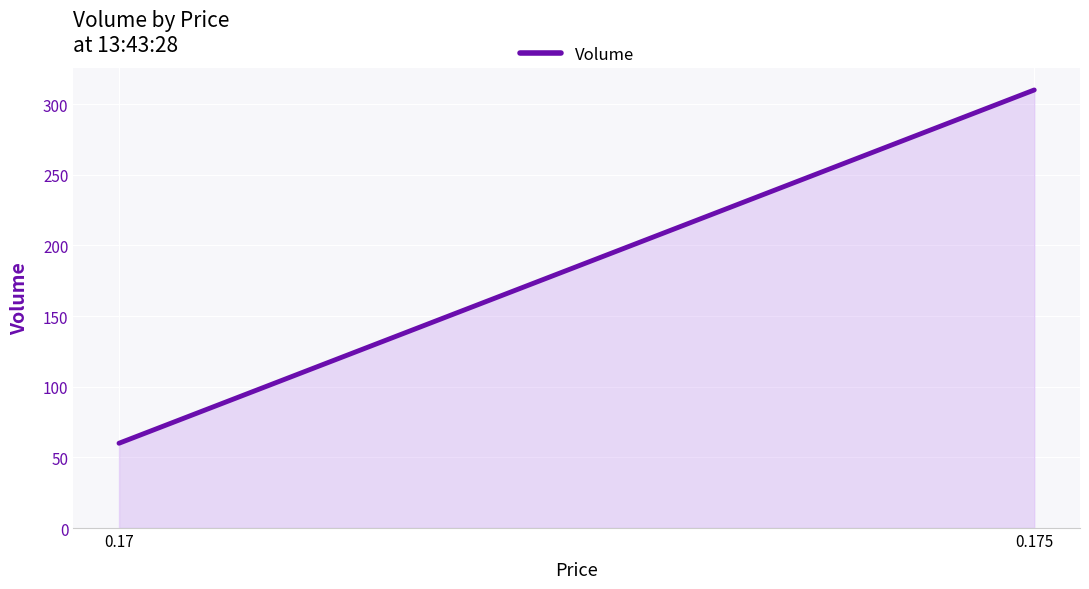

Is it true that the value at 0.175 is 209?

False